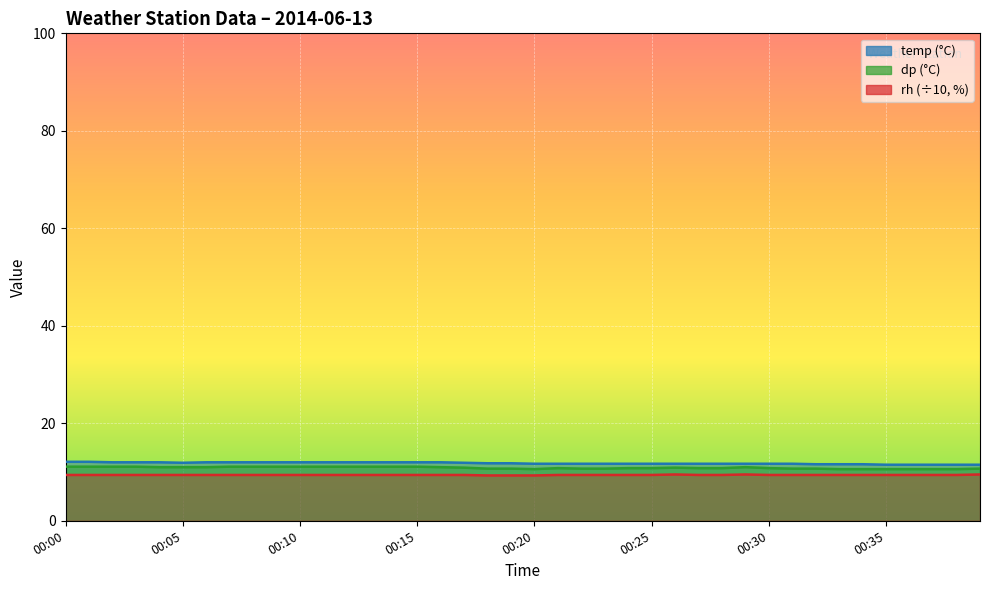

Rank the series by their maximum value, from lowest to highest.

rh, dp, temp